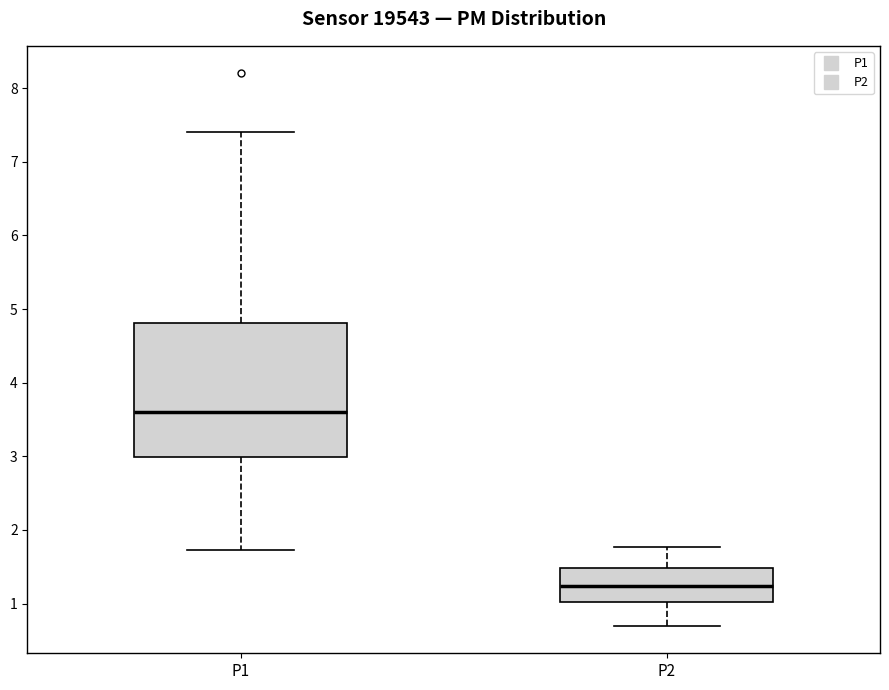

Reading left to right, read every box against the y-axis: the position of its median line, the range the box covers, and the ends of its whiskers. The values are not printed on the chart, so give them approximately, as read against the axis.

P1: median 3.6, box 3.0 to 4.8, whiskers 1.7 to 7.4
P2: median 1.2, box 1.0 to 1.5, whiskers 0.7 to 1.8